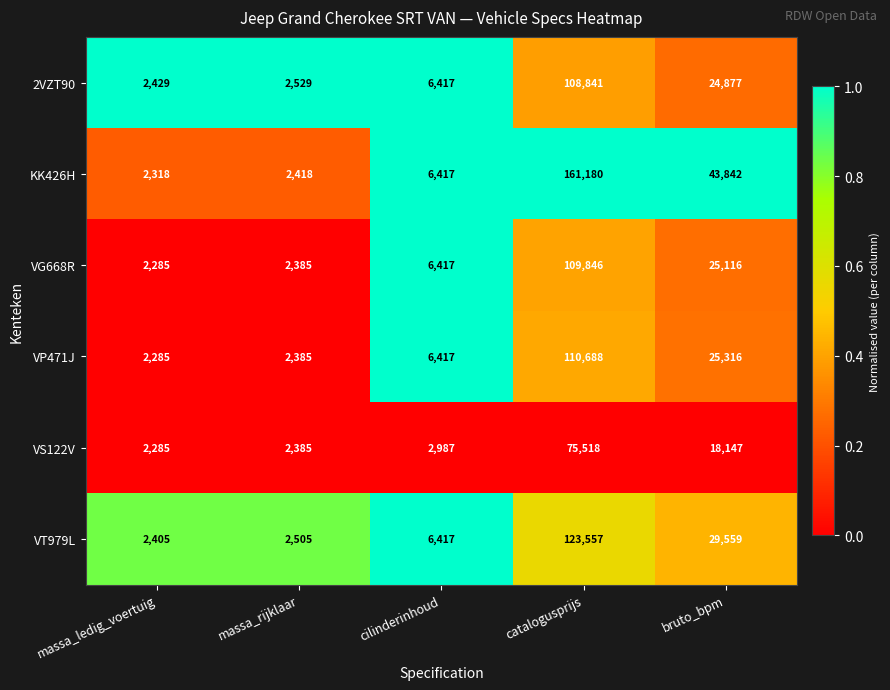

What is the difference between the highest and lowest values at massa_rijklaar?

144